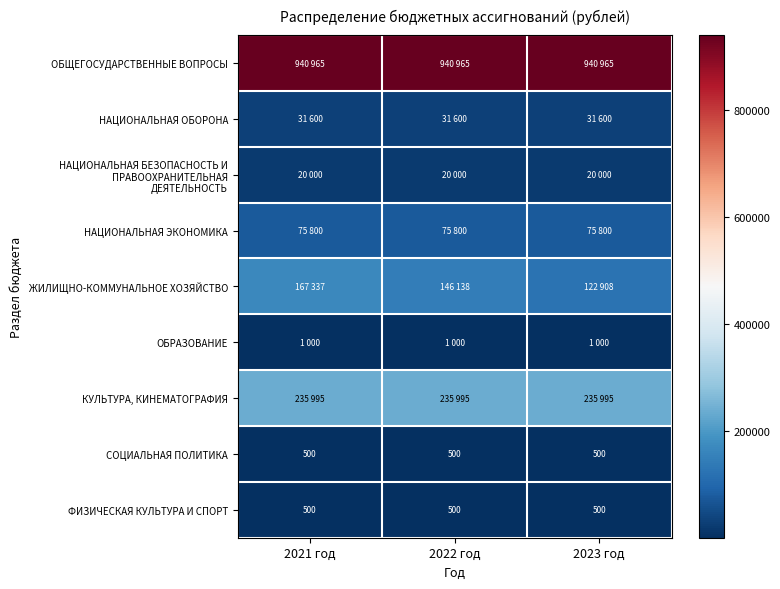

How many distinct data groups are displayed?

9